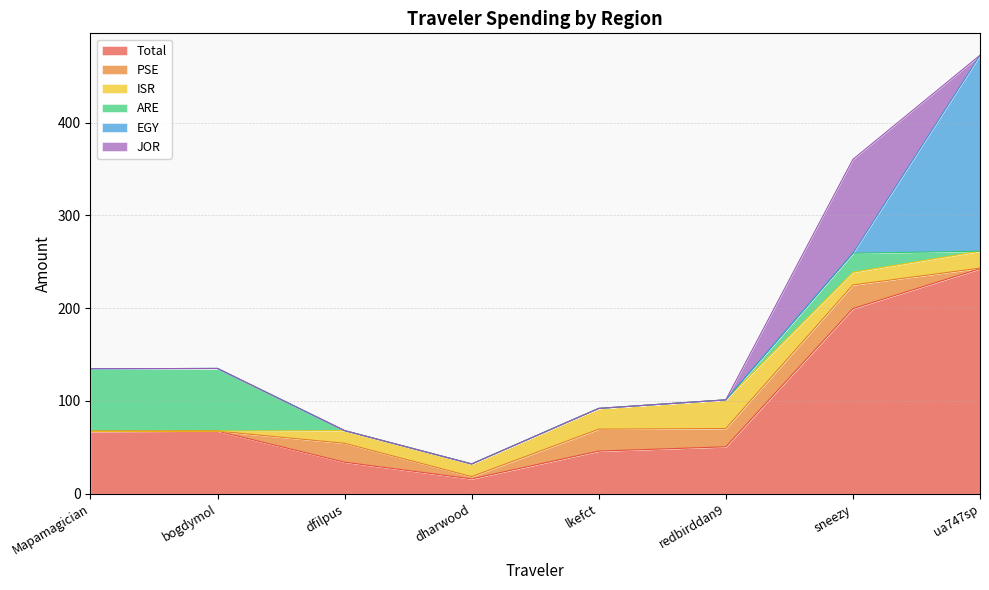

Reading right to left, what are all the values shown in this chart?

Total: 242.5	199.5	50.6	46.0	16.1	34.0	67.5	67.3
PSE: 0.7	25.5	19.7	23.6	2.4	20.4	0.0	0.0
ISR: 18.3	13.7	30.9	22.4	13.7	13.7	0.0	0.0
ARE: 0.0	20.5	0.0	0.0	0.0	0.0	67.5	67.3
EGY: 211.1	0.0	0.0	0.0	0.0	0.0	0.0	0.0
JOR: 0.0	101.2	0.0	0.0	0.0	0.0	0.0	0.0